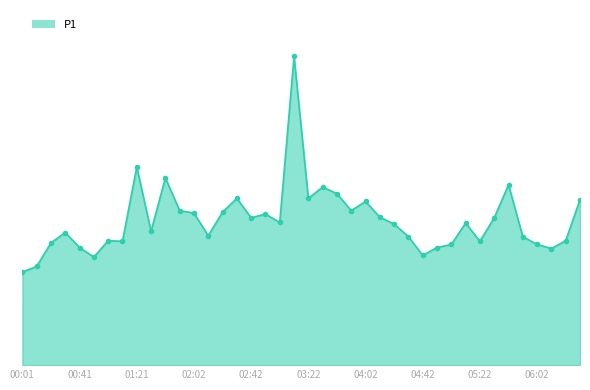

Reading left to right, transcribe all the data shown in this chart.

3.0	3.1	3.9	4.2	3.8	3.5	4.0	4.0	6.3	4.3	6.0	4.9	4.8	4.1	4.9	5.3	4.7	4.8	4.5	9.8	5.3	5.7	5.5	4.9	5.2	4.7	4.5	4.1	3.5	3.8	3.9	4.5	4.0	4.7	5.8	4.1	3.9	3.7	4.0	5.3